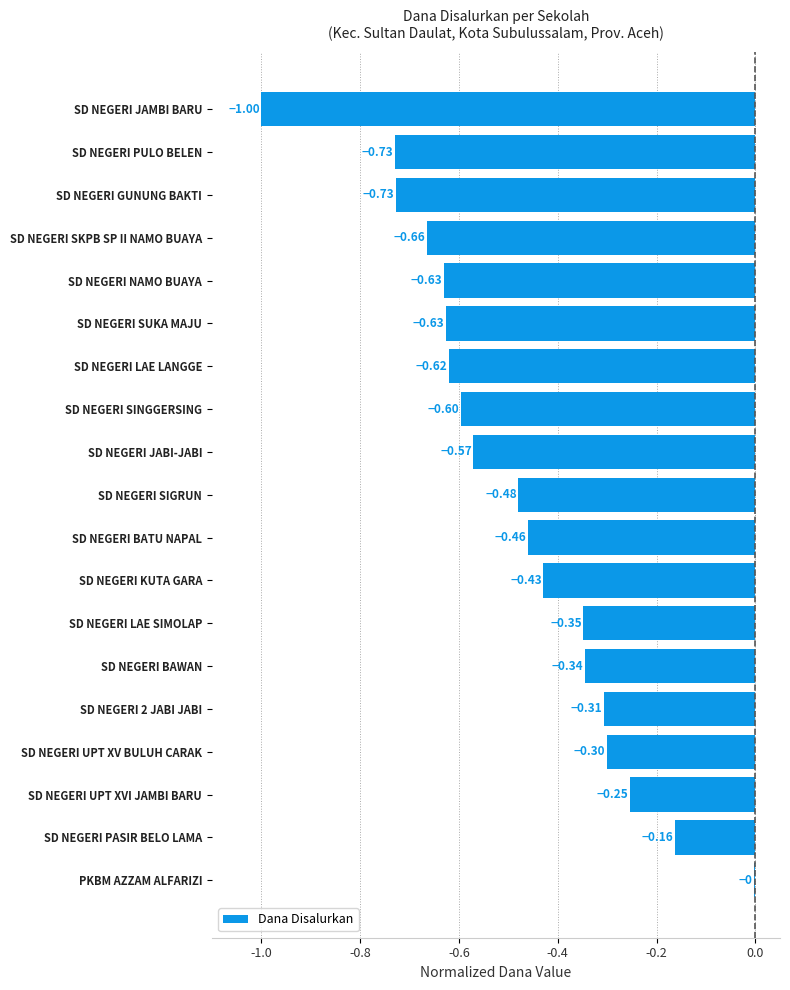

Which has a higher value, SD NEGERI SUKA MAJU or SD NEGERI BATU NAPAL?

SD NEGERI BATU NAPAL